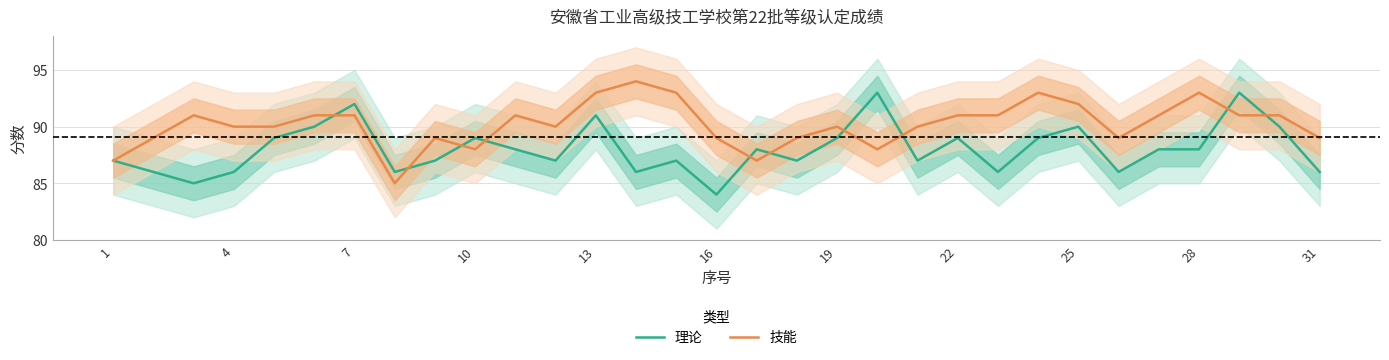

What is the maximum value for 理论?

93